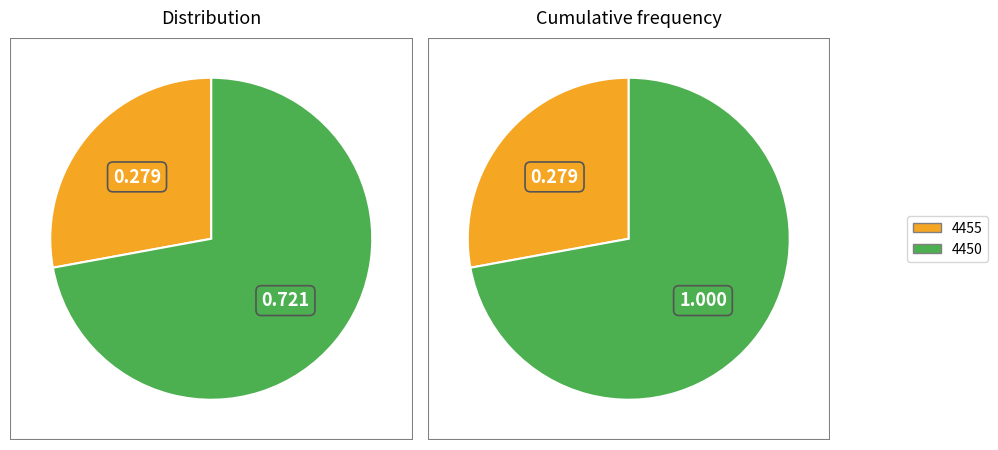

Which category has the biggest portion of the pie?

4450